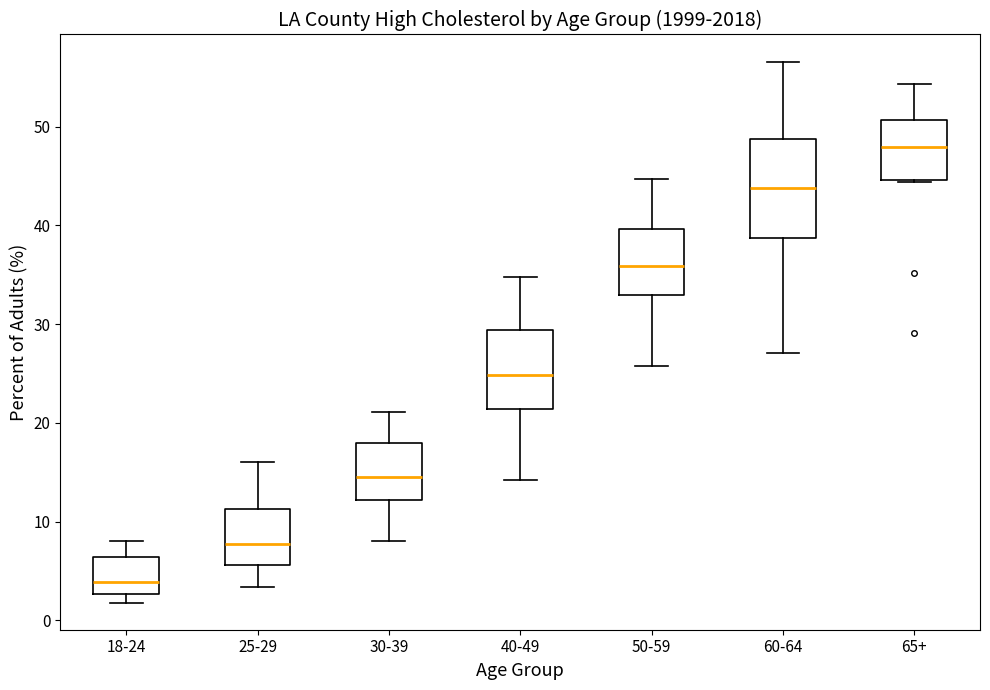

Reading left to right, transcribe this box plot: for each box, give where its median line is, the range the box spans, and where its two whiskers end, as read against the y-axis. The values are not printed on the chart, so give them approximately, as read against the axis.

18-24: median 4, box 3 to 6, whiskers 2 to 8
25-29: median 8, box 6 to 11, whiskers 3 to 16
30-39: median 14, box 12 to 18, whiskers 8 to 21
40-49: median 25, box 21 to 29, whiskers 14 to 35
50-59: median 36, box 33 to 40, whiskers 26 to 45
60-64: median 44, box 39 to 49, whiskers 27 to 57
65+: median 48, box 45 to 51, whiskers 44 to 54